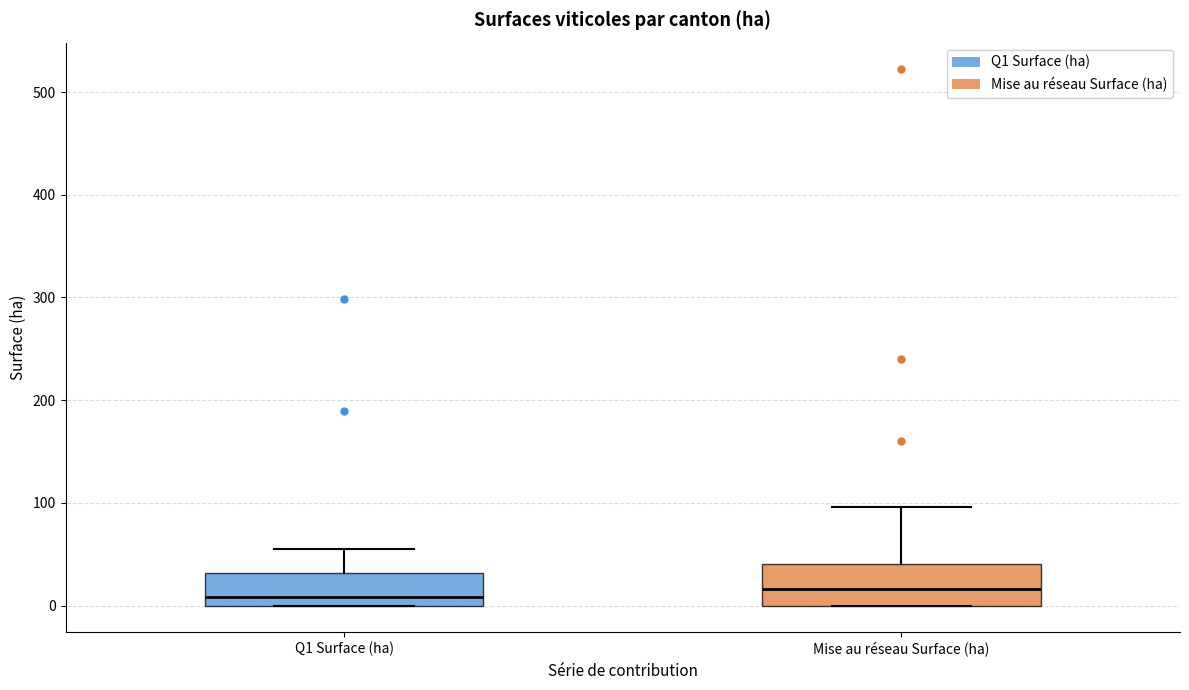

Reading left to right, transcribe this box plot: for each box, give where its median line is, the range the box spans, and where its two whiskers end, as read against the y-axis. The values are not printed on the chart, so give them approximately, as read against the axis.

Q1 Surface (ha): median 10, box 0 to 30, whiskers 0 to 60
Mise au réseau Surface (ha): median 20, box 0 to 40, whiskers 0 to 100